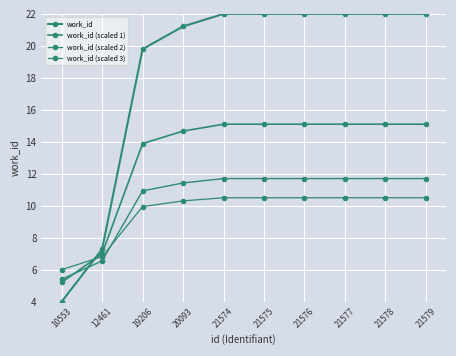

Between which two adjacent categories do work_id (scaled 2) and work_id (scaled 1) first intersect?

10553 and 12461